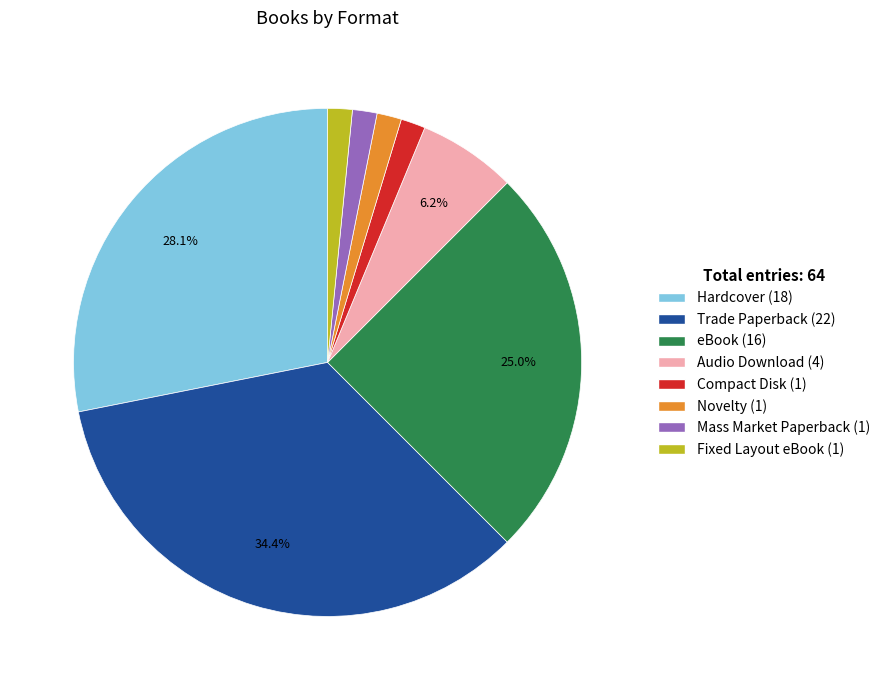

Count the number of slices in the pie.

8